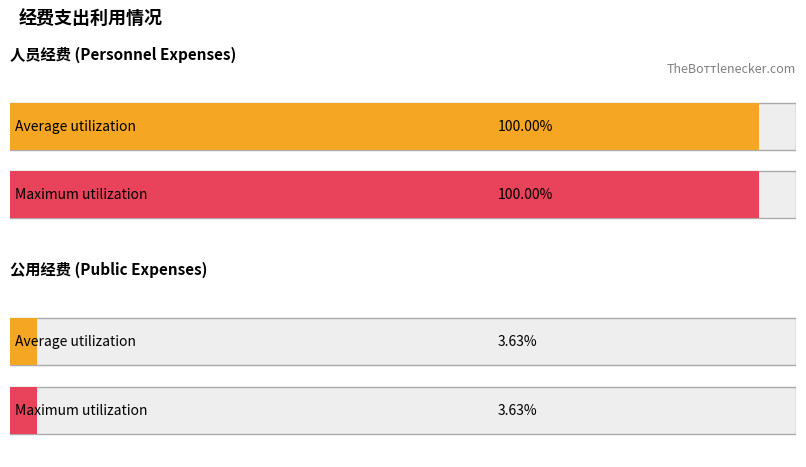

Is the value of Average utilization at 人员经费 greater than the value of Maximum utilization at 公用经费?

Yes